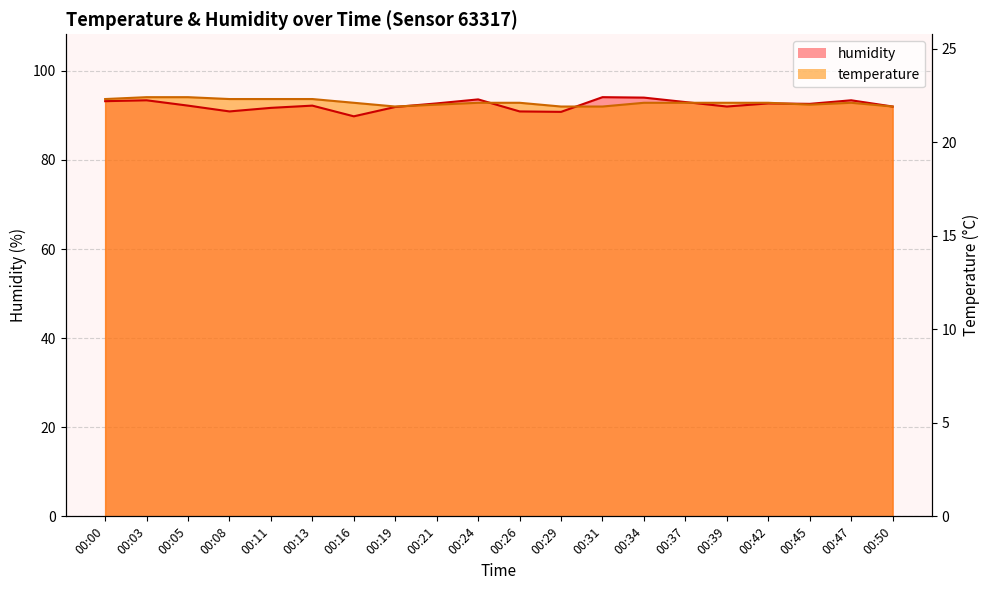

True or false: humidity and temperature cross at least once.

True